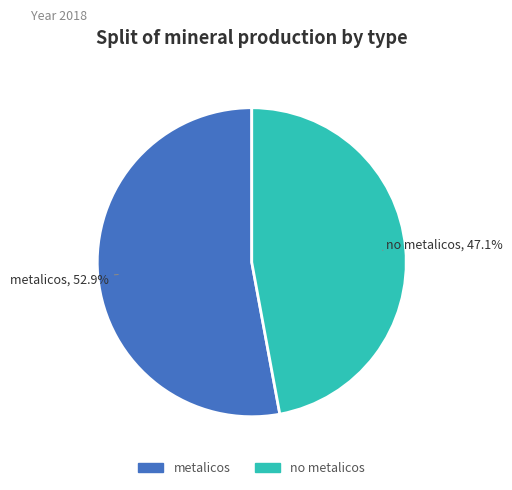

Is there a majority slice in this chart?

Yes